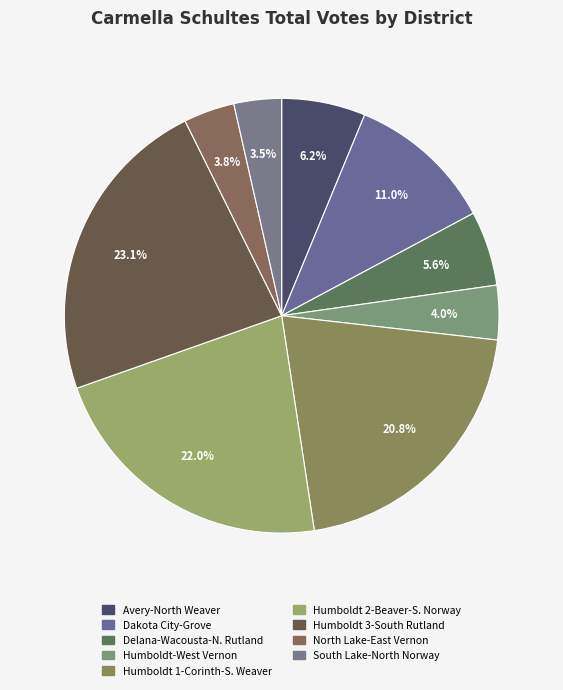

Count the number of slices in the pie.

9